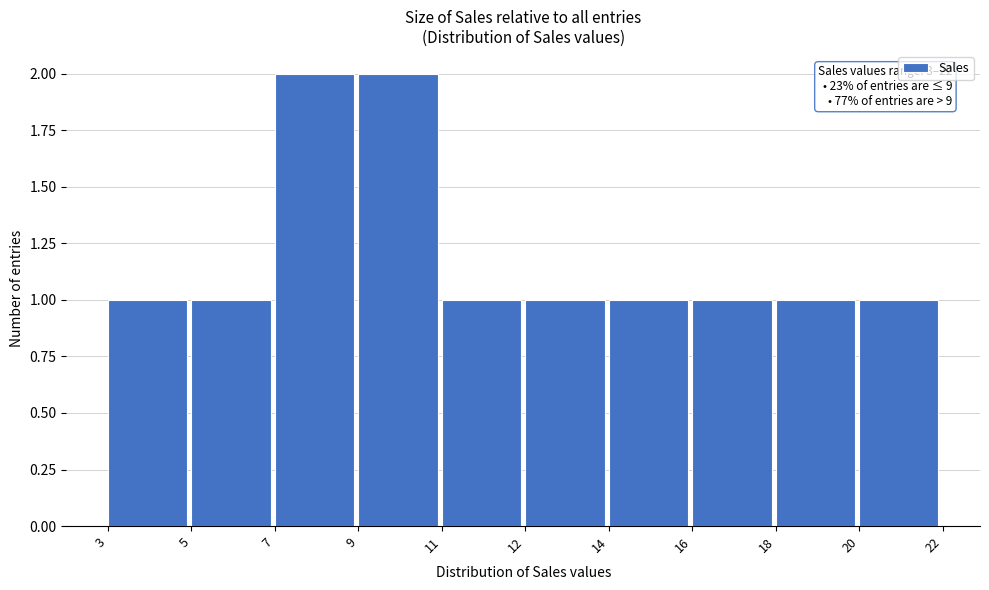

Reading left to right, extract all data points from this chart.

1	1	2	2	1	1	1	1	1	1